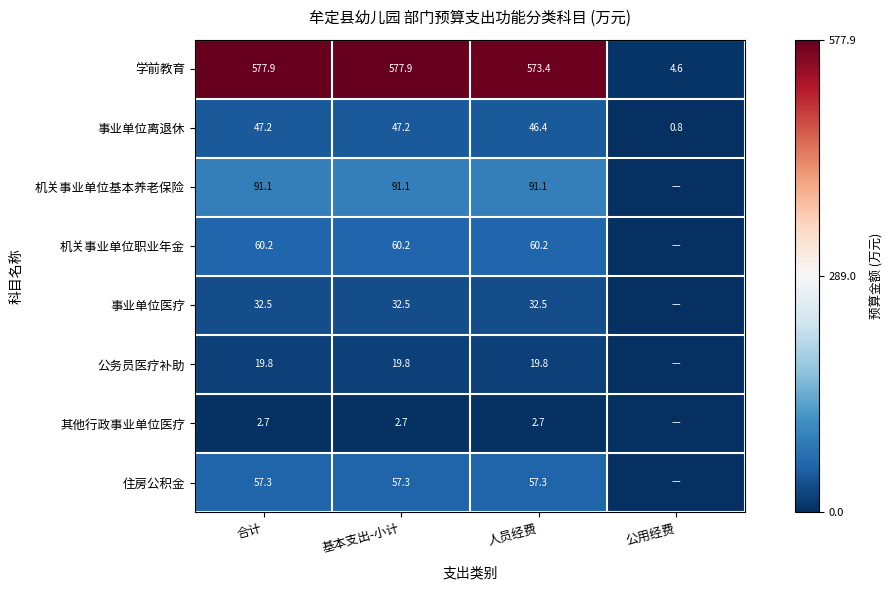

What is the maximum value for 学前教育?

577.9